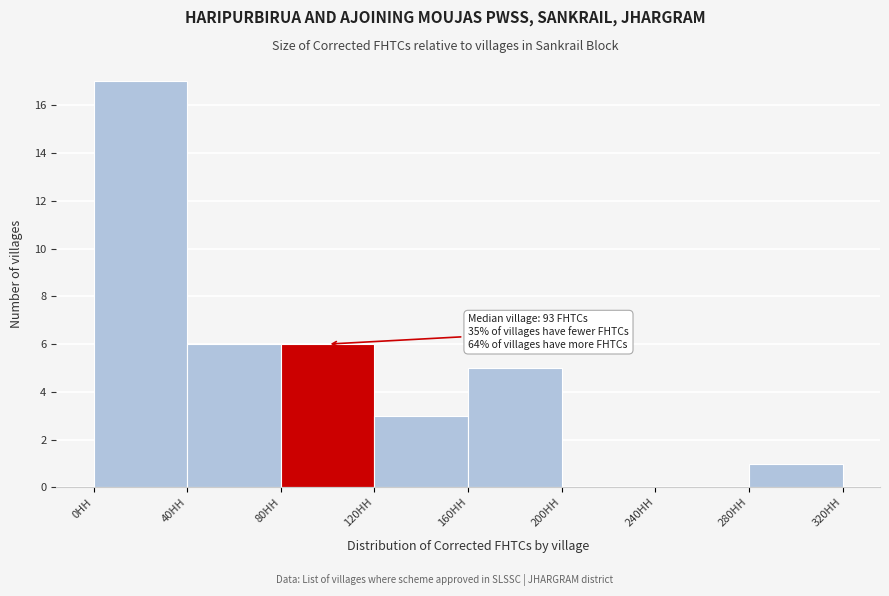

Which range on the x-axis has the tallest bar?

0 to 40